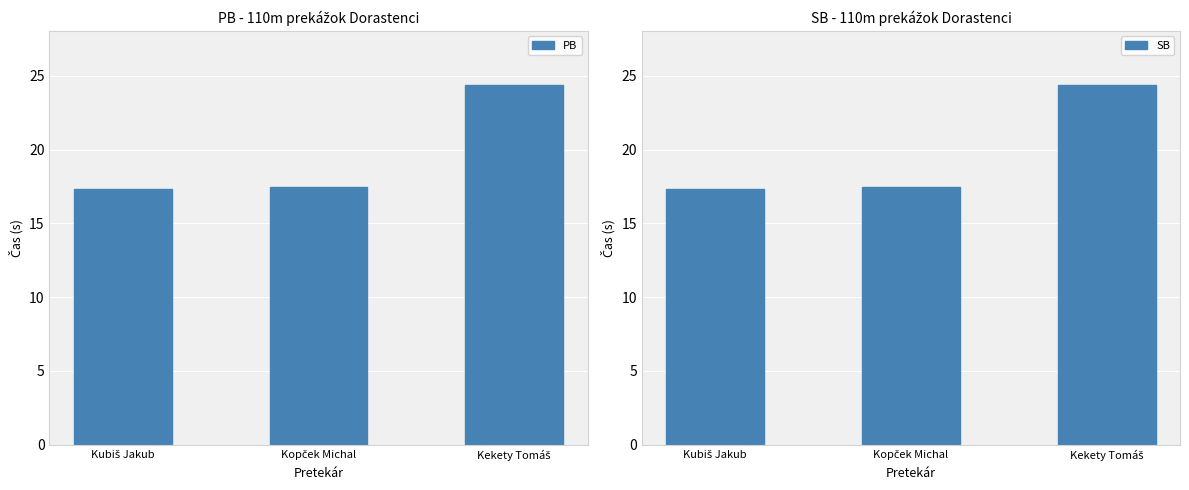

How many categories are shown in the chart?

3